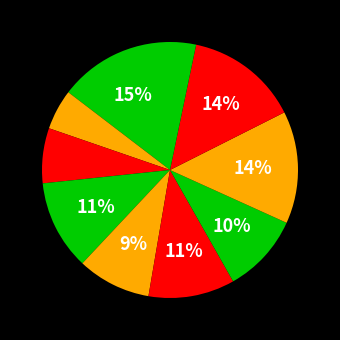

Count the number of slices in the pie.

10